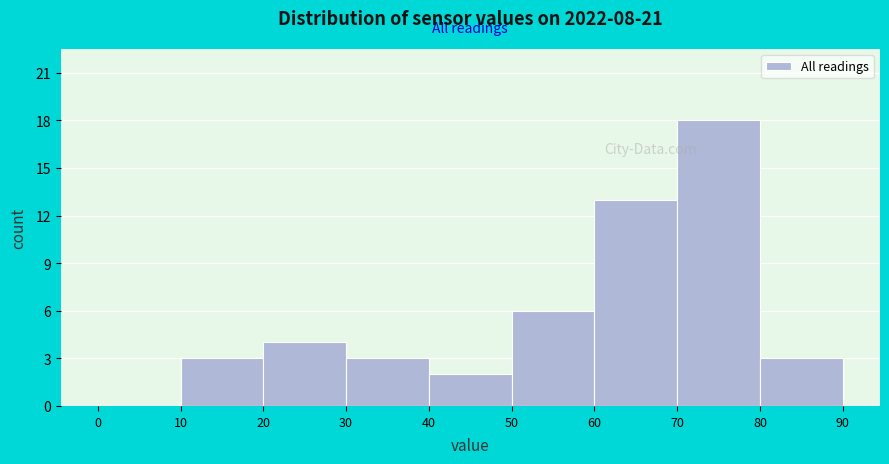

Which range on the x-axis has the tallest bar?

70 to 80